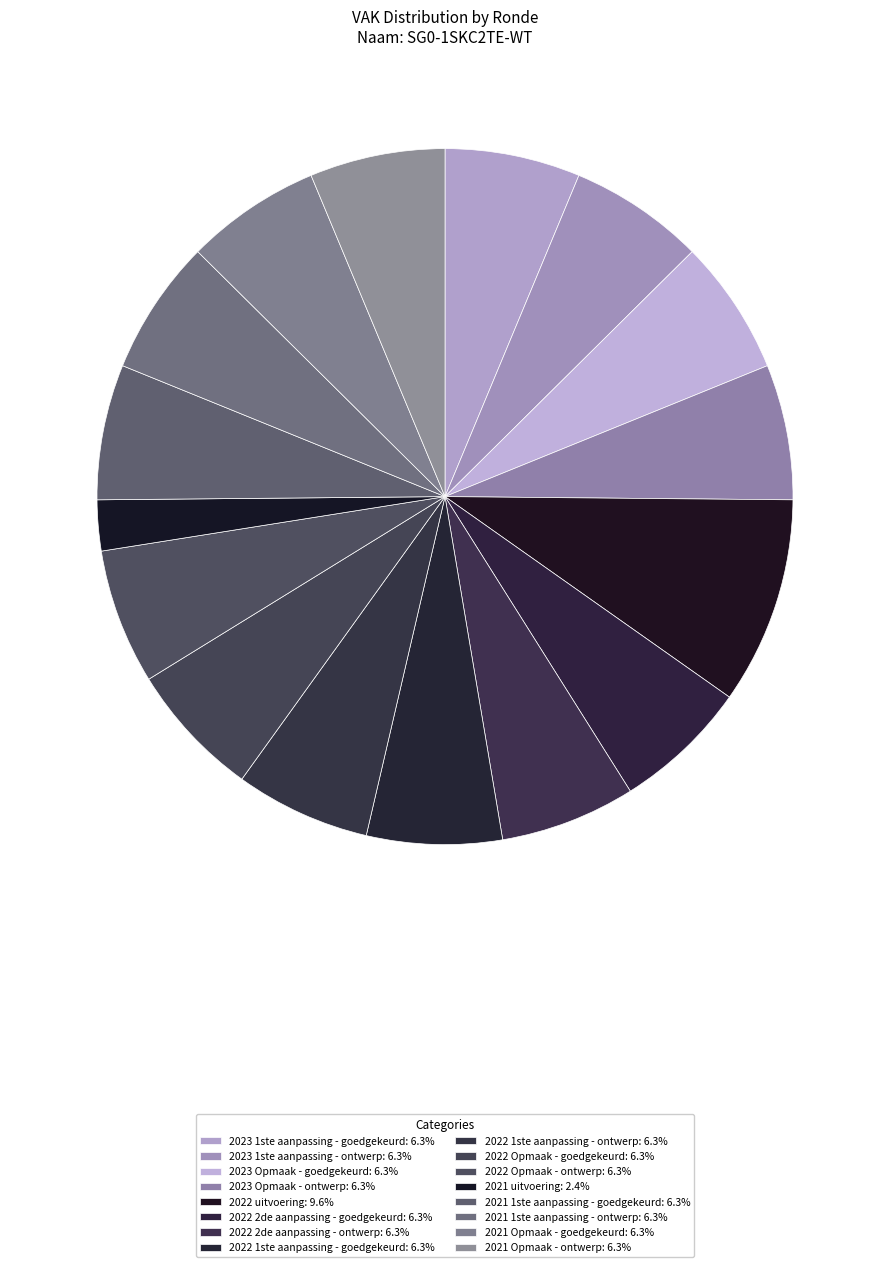

What is the ratio of the value at 2022 1ste aanpassing - ontwerp to the value at 2022 Opmaak - goedgekeurd?

1.0